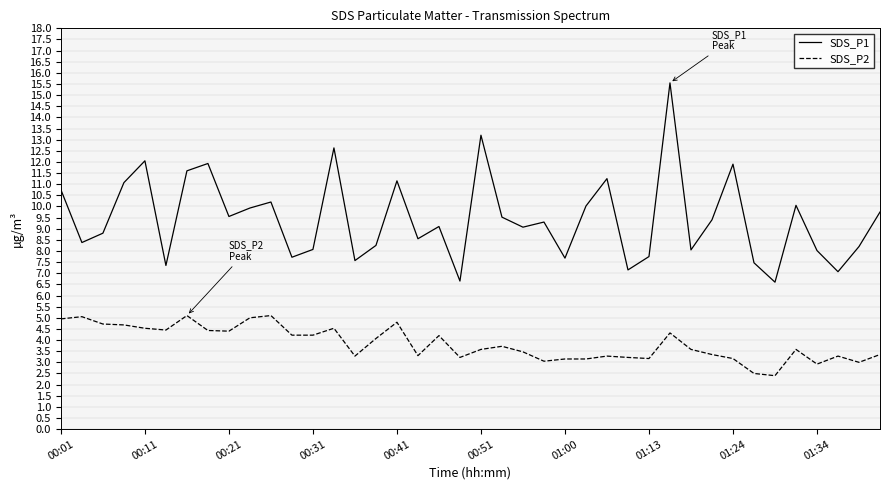

Which series has the largest range (max minus min)?

SDS_P1